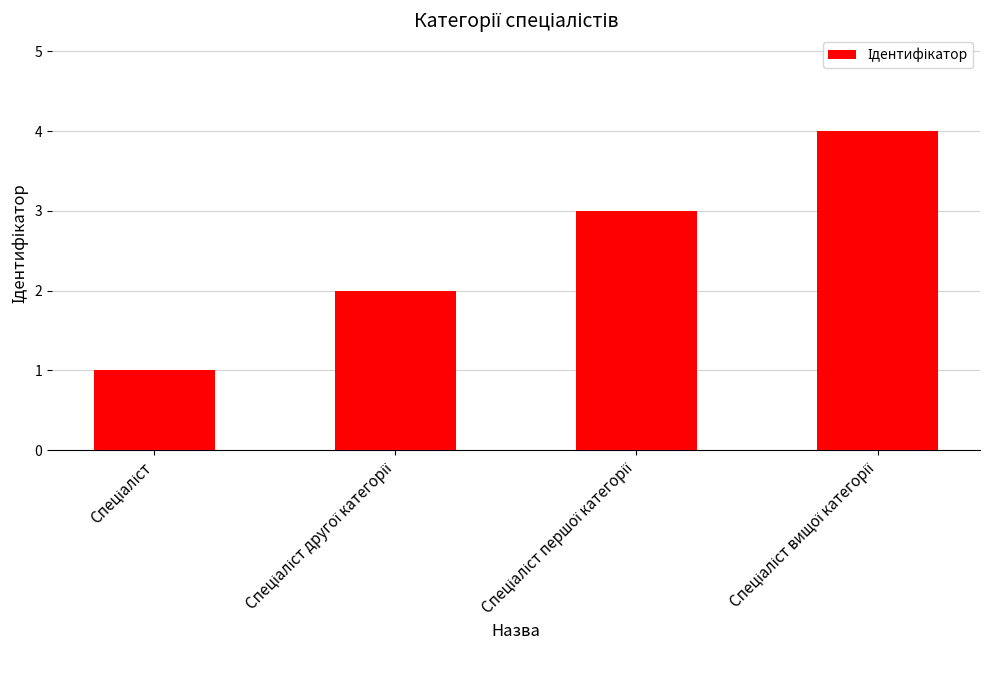

What is the value of the 1st bar from the left?

1